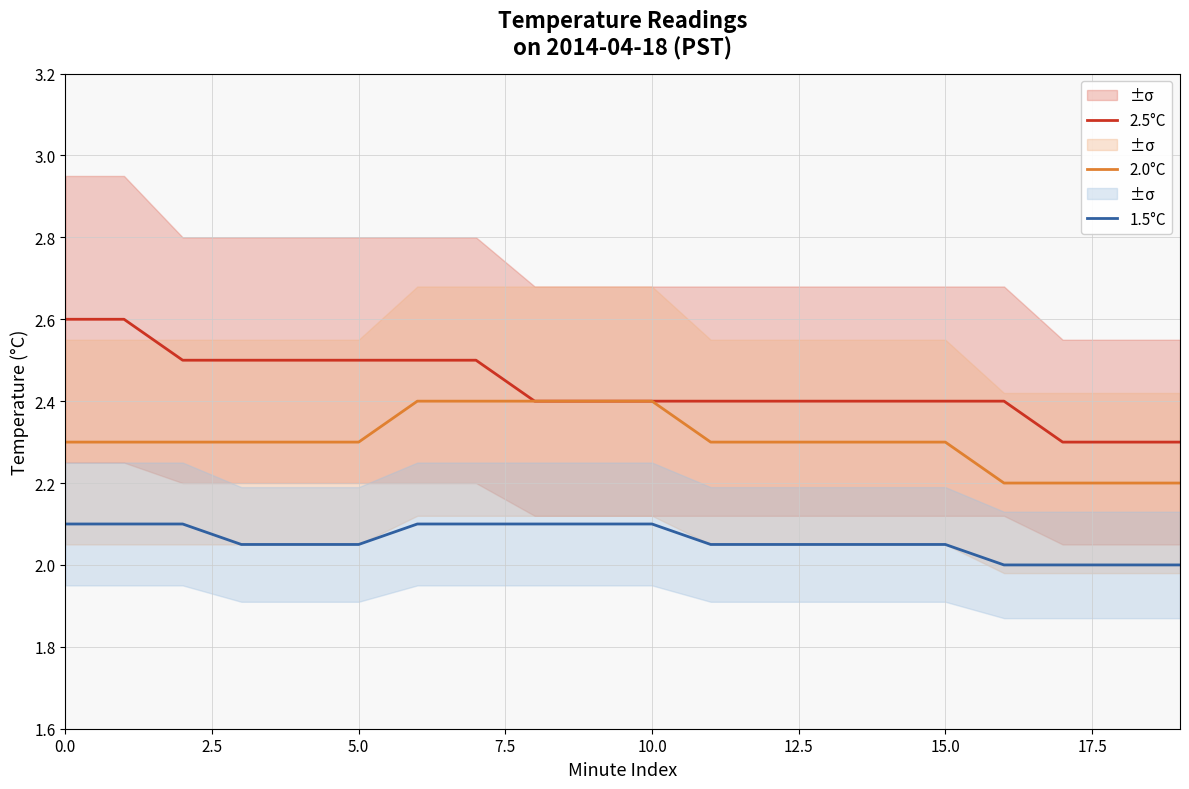

How many values in the 1.5°C series exceed 2?

16